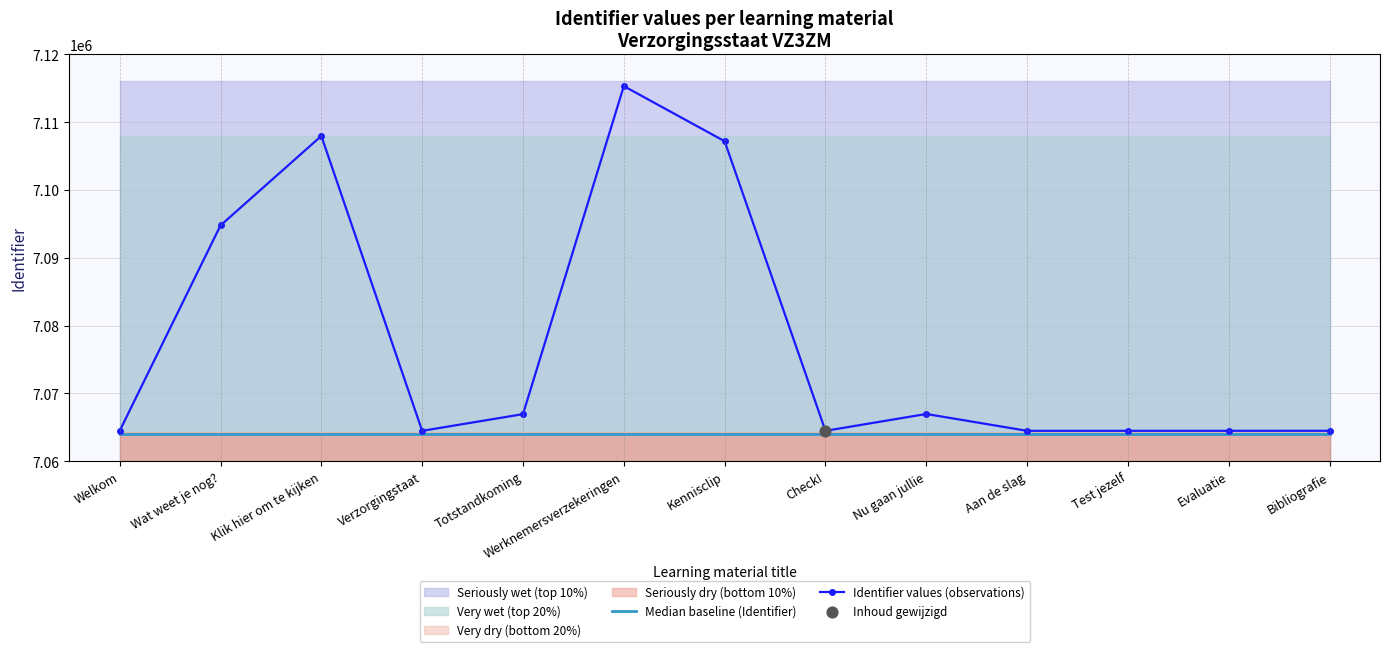

What is the total value across all series at Bibliografie?

14128471